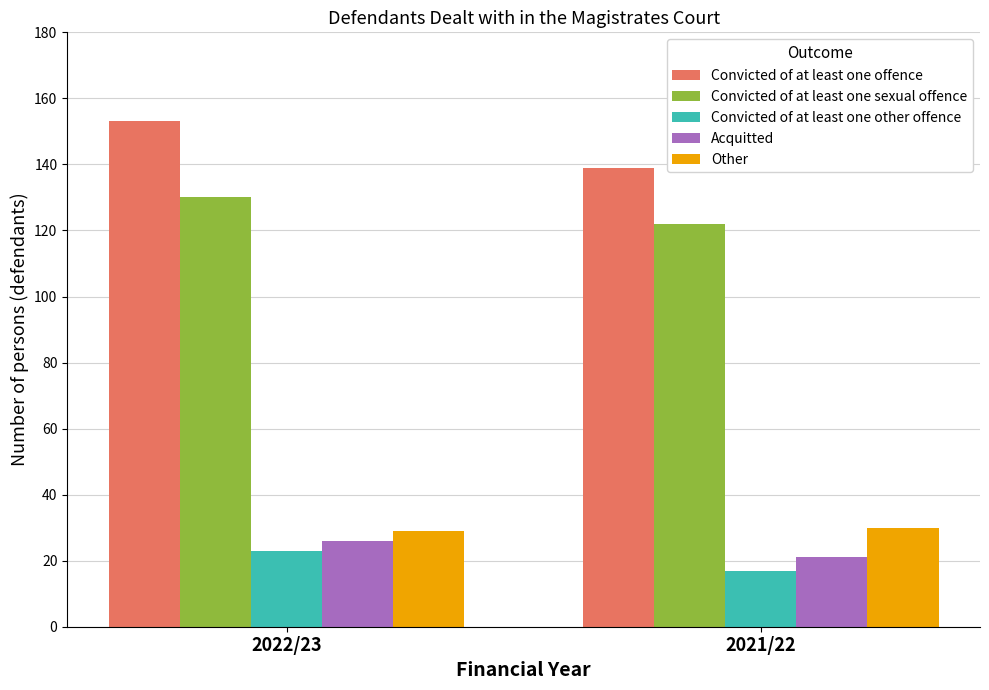

What is the difference between the maximum and minimum values in the Convicted of at least one sexual offence series?

8